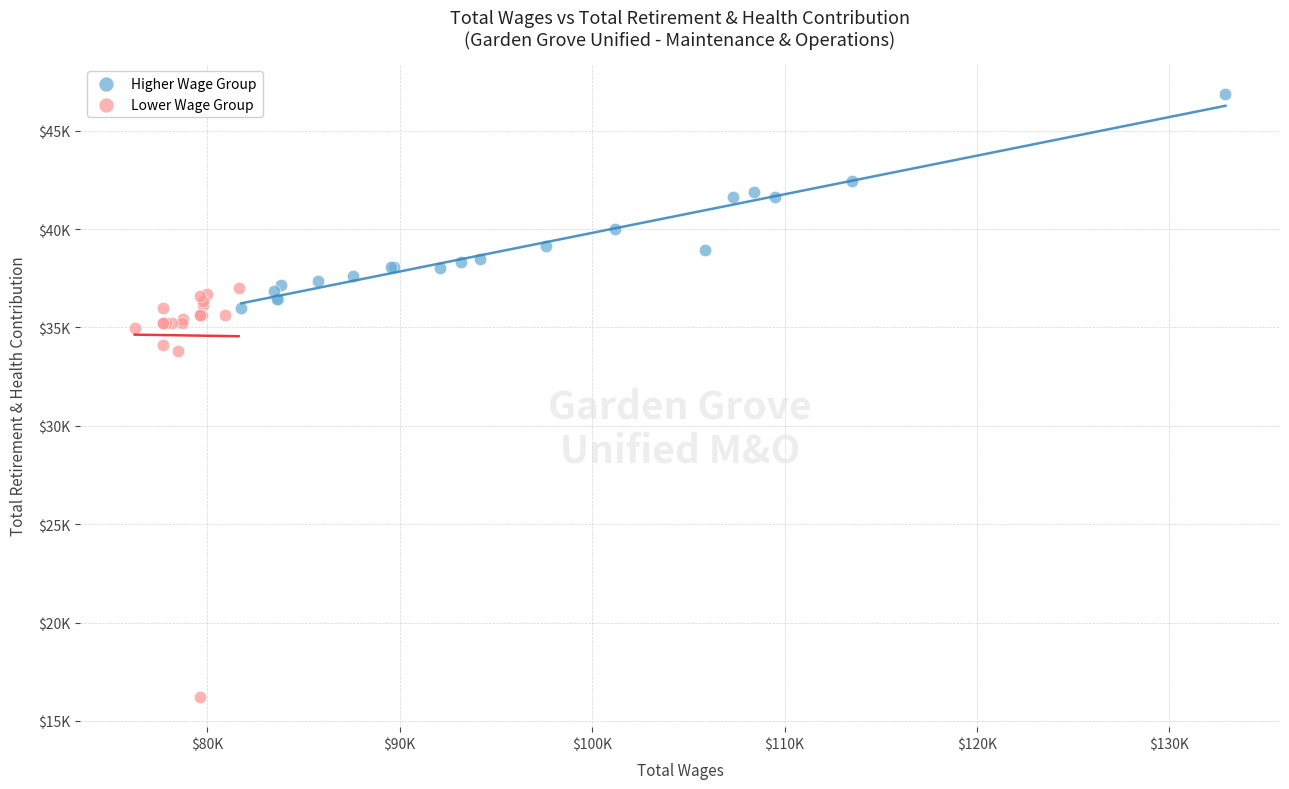

What are all the series names shown in the legend?

Higher Wage Group, Lower Wage Group